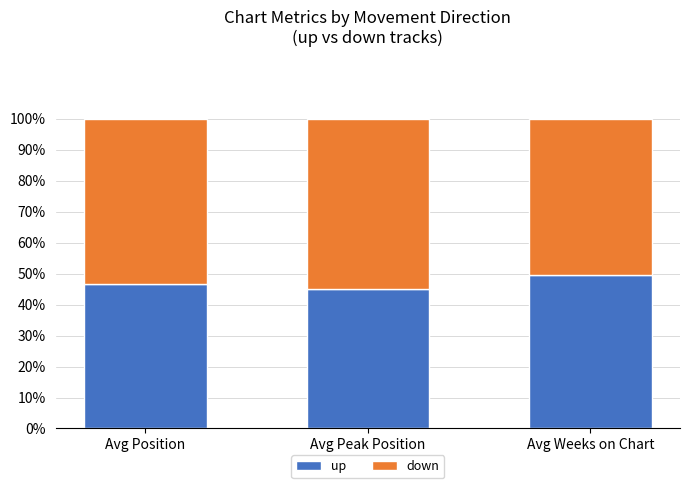

What is the difference between the maximum and minimum values in the up series?

4.5